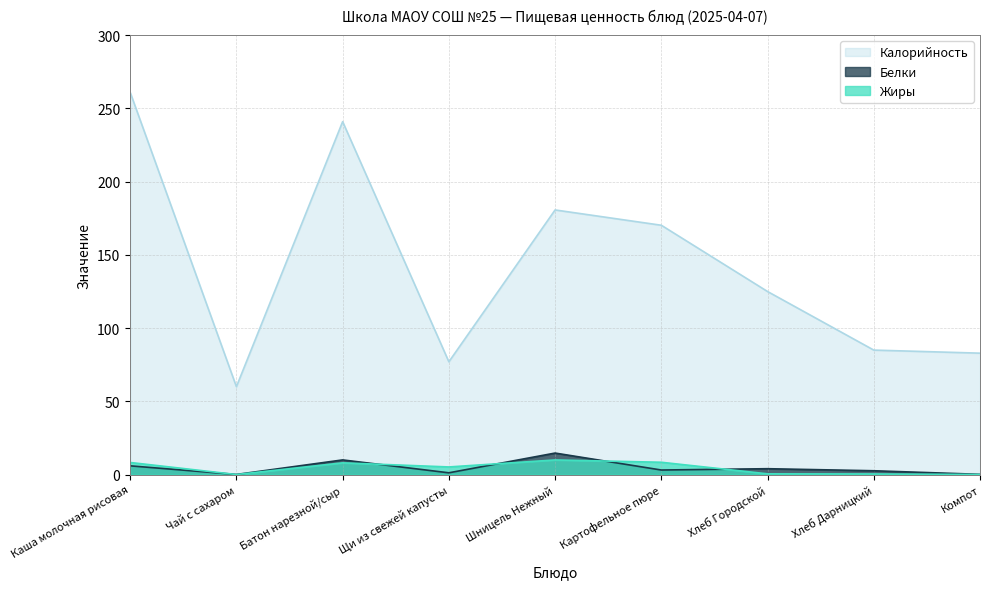

The Жиры series shows 12.6 at Картофельное пюре. True or false?

False